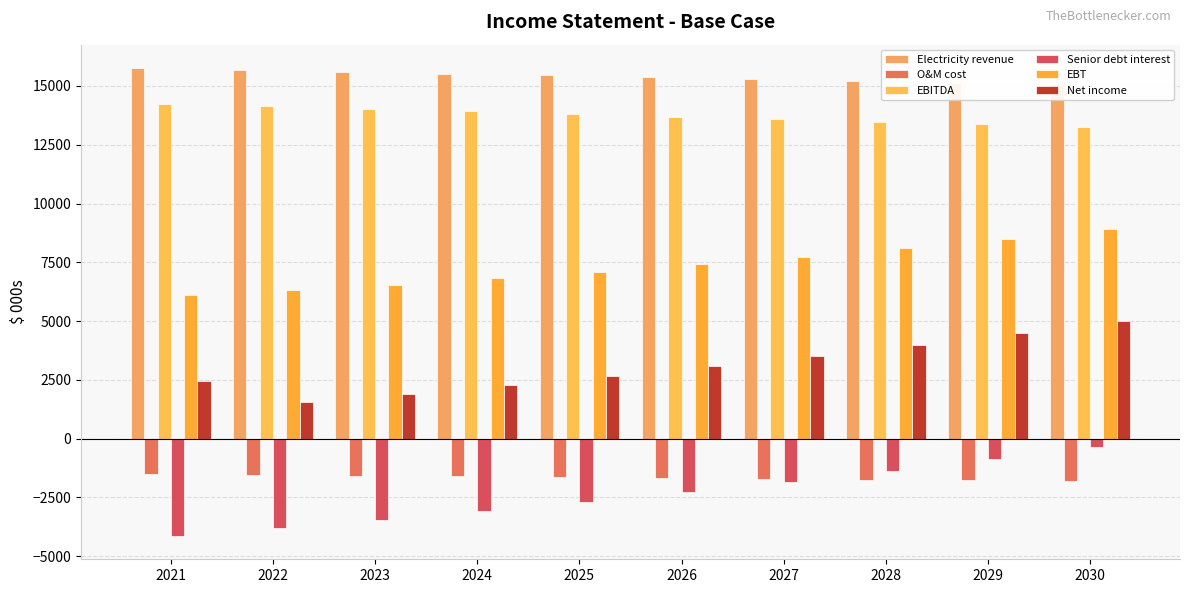

Which category has the highest value in the O&M cost series?

2021